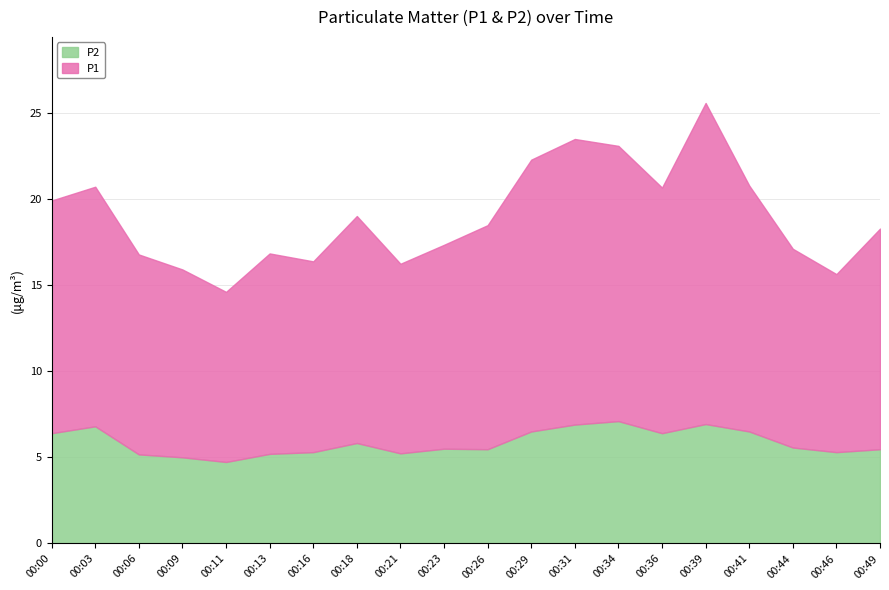

Which category has the lowest value in the P2 series?

00:11